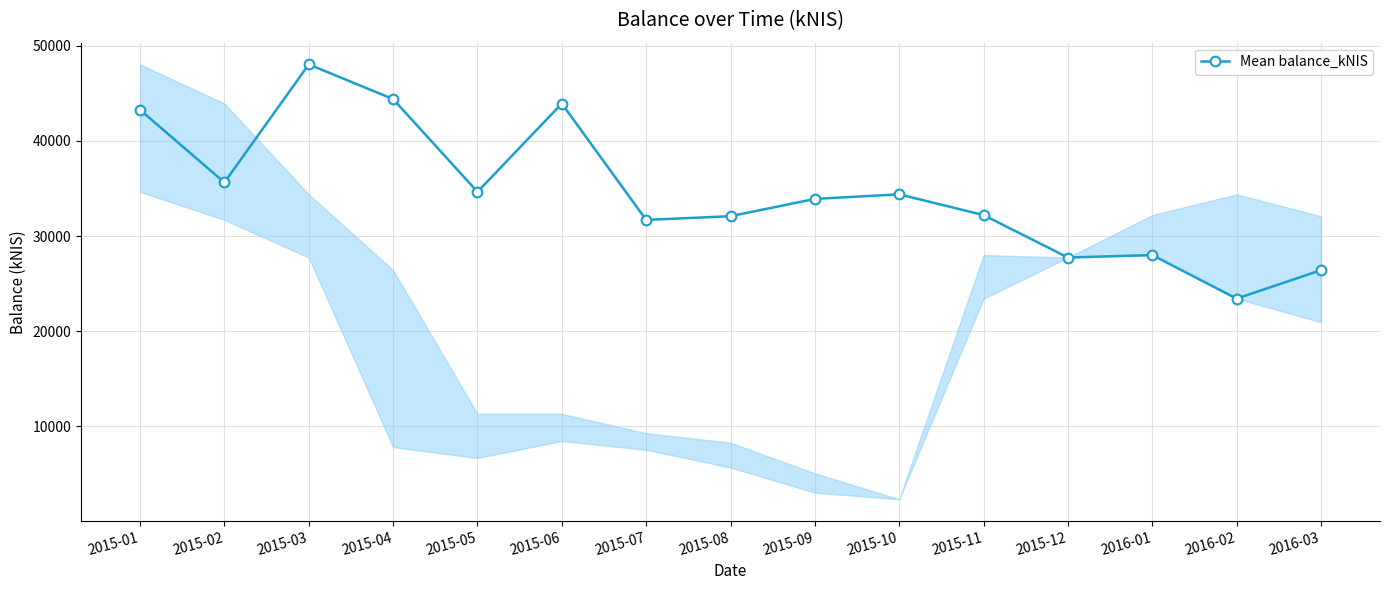

What is the value of the 12th point from the left?

27737.3